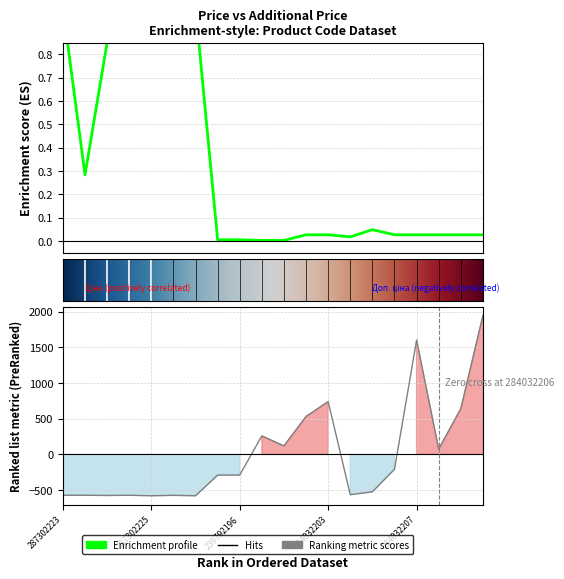

What is the minimum value shown in the chart?

-579.5